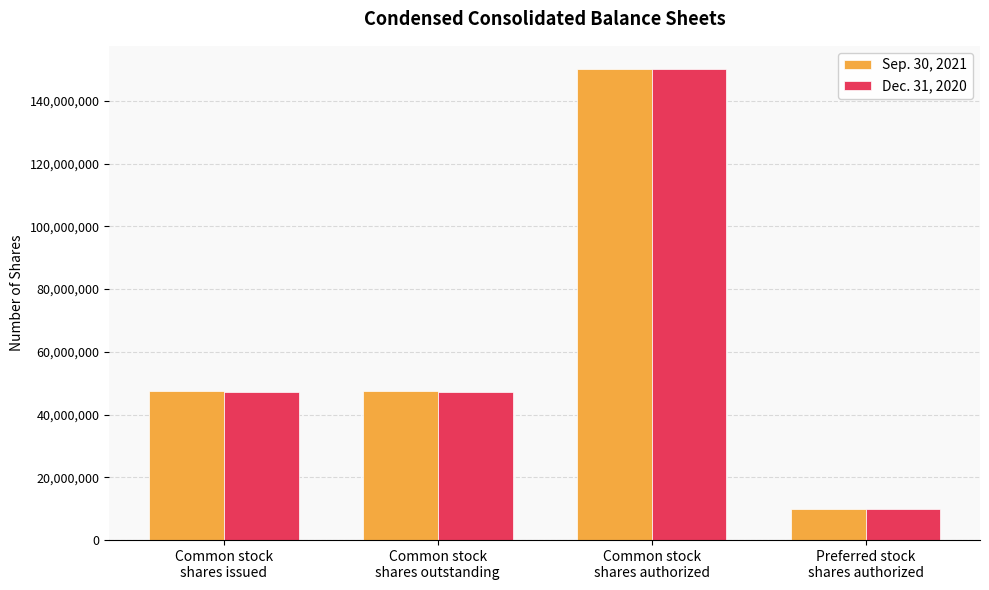

What is the highest value of the Dec. 31, 2020 series?

150000000